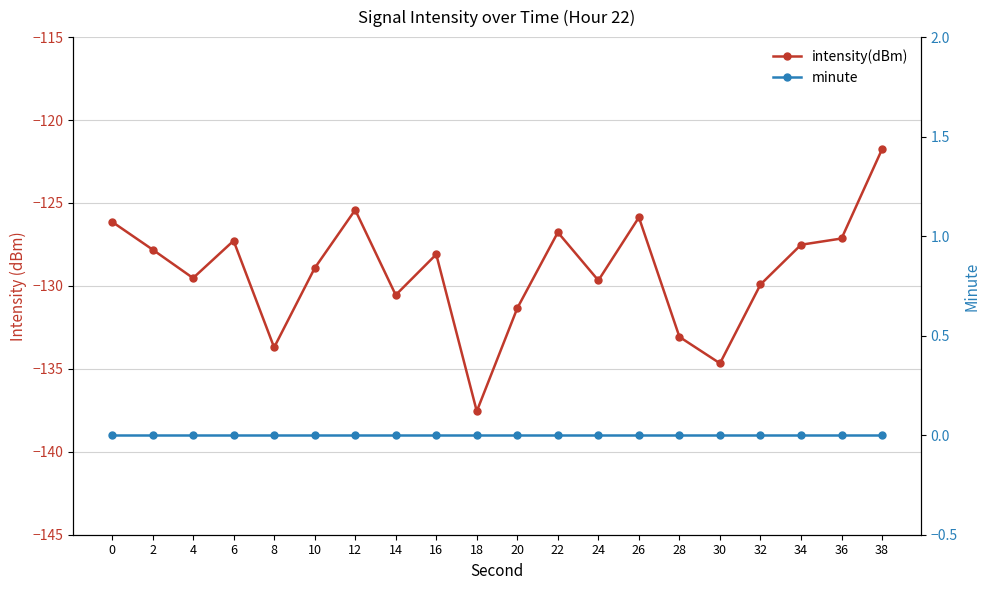

Reading left to right, extract all data points from this chart.

intensity(dBm): 0=-126.1	2=-127.8	4=-129.5	6=-127.3	8=-133.7	10=-128.9	12=-125.4	14=-130.5	16=-128.1	18=-137.6	20=-131.3	22=-126.8	24=-129.7	26=-125.9	28=-133.1	30=-134.7	32=-129.9	34=-127.5	36=-127.1	38=-121.8
minute: 0=0.0	2=0.0	4=0.0	6=0.0	8=0.0	10=0.0	12=0.0	14=0.0	16=0.0	18=0.0	20=0.0	22=0.0	24=0.0	26=0.0	28=0.0	30=0.0	32=0.0	34=0.0	36=0.0	38=0.0